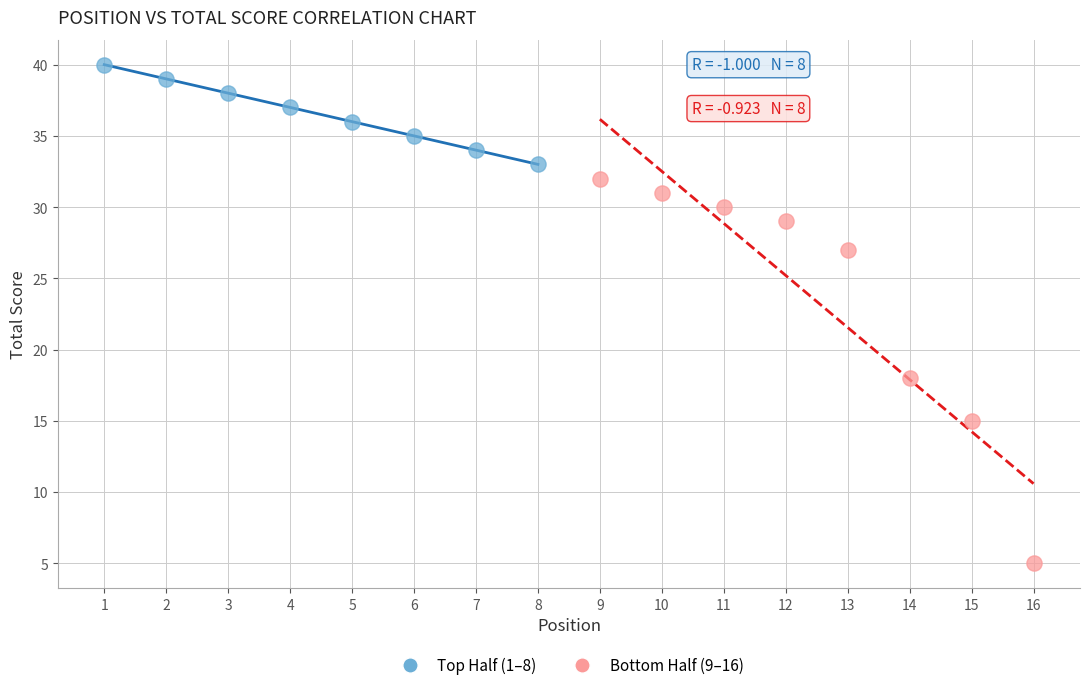

Which series contains the highest Y value?

Top Half (1–8)